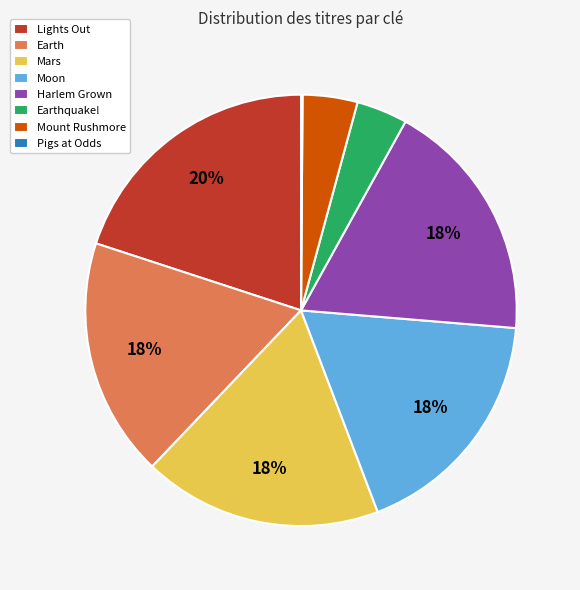

Which category has the biggest portion of the pie?

Lights Out